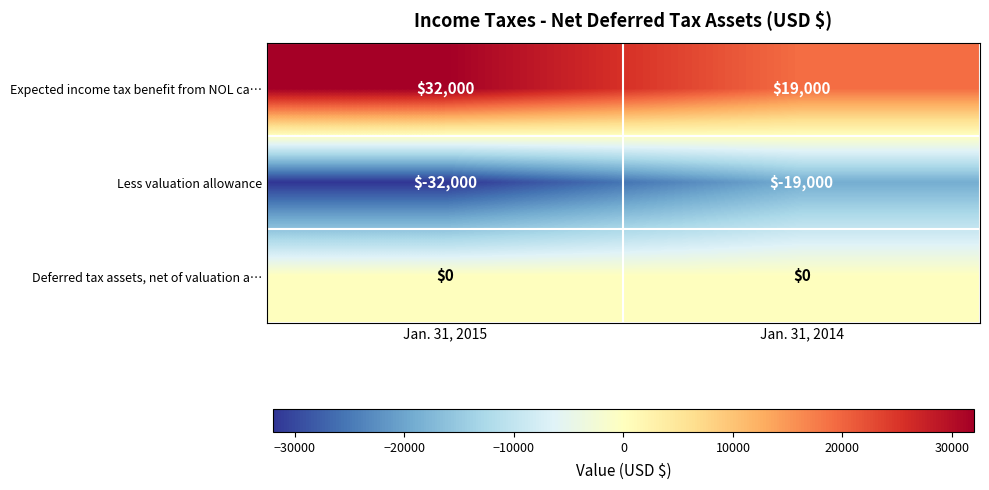

Is the value of Deferred tax assets, net of valuation a… at Jan. 31, 2015 greater than the value of Expected income tax benefit from NOL ca… at Jan. 31, 2015?

No